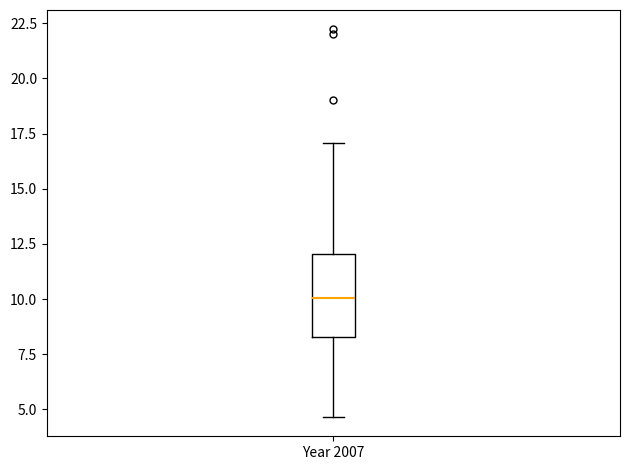

Read this box plot against the y-axis: the position of the median line, the range covered by the box, and the ends of both whiskers. The values are not printed on the chart, so give them approximately, as read against the axis.

median 10.0, box 8.5 to 12.0, whiskers 4.5 to 17.0